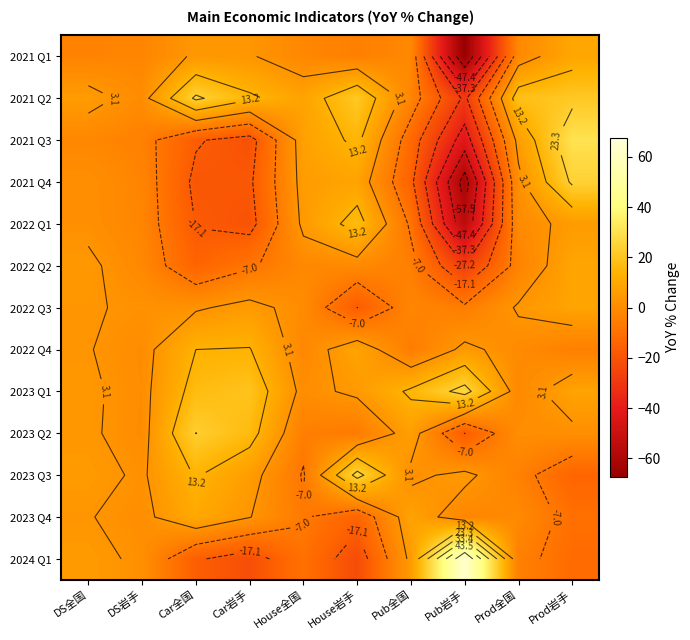

List the series in order of their peak value, highest first.

2024 Q1, 2021 Q3, 2023 Q1, 2023 Q3, 2021 Q2, 2021 Q4, 2023 Q2, 2022 Q1, 2022 Q4, 2023 Q4, 2021 Q1, 2022 Q2, 2022 Q3